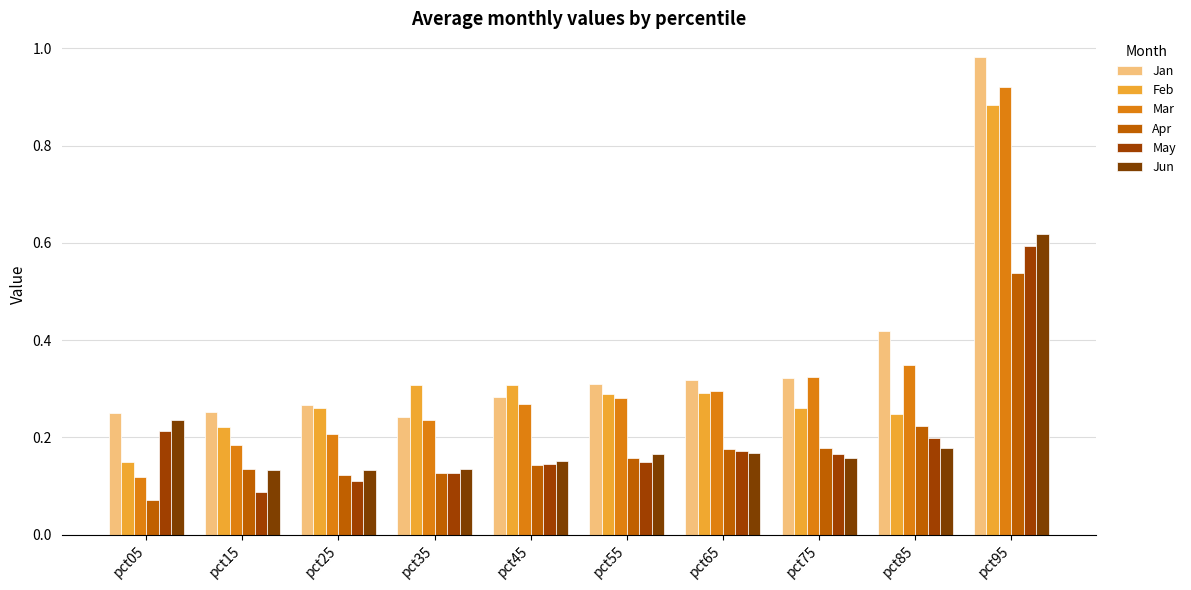

Reading left to right, transcribe all the data shown in this chart.

Jan: pct05=0.2	pct15=0.3	pct25=0.3	pct35=0.2	pct45=0.3	pct55=0.3	pct65=0.3	pct75=0.3	pct85=0.4	pct95=1.0
Feb: pct05=0.1	pct15=0.2	pct25=0.3	pct35=0.3	pct45=0.3	pct55=0.3	pct65=0.3	pct75=0.3	pct85=0.2	pct95=0.9
Mar: pct05=0.1	pct15=0.2	pct25=0.2	pct35=0.2	pct45=0.3	pct55=0.3	pct65=0.3	pct75=0.3	pct85=0.3	pct95=0.9
Apr: pct05=0.1	pct15=0.1	pct25=0.1	pct35=0.1	pct45=0.1	pct55=0.2	pct65=0.2	pct75=0.2	pct85=0.2	pct95=0.5
May: pct05=0.2	pct15=0.1	pct25=0.1	pct35=0.1	pct45=0.1	pct55=0.2	pct65=0.2	pct75=0.2	pct85=0.2	pct95=0.6
Jun: pct05=0.2	pct15=0.1	pct25=0.1	pct35=0.1	pct45=0.2	pct55=0.2	pct65=0.2	pct75=0.2	pct85=0.2	pct95=0.6